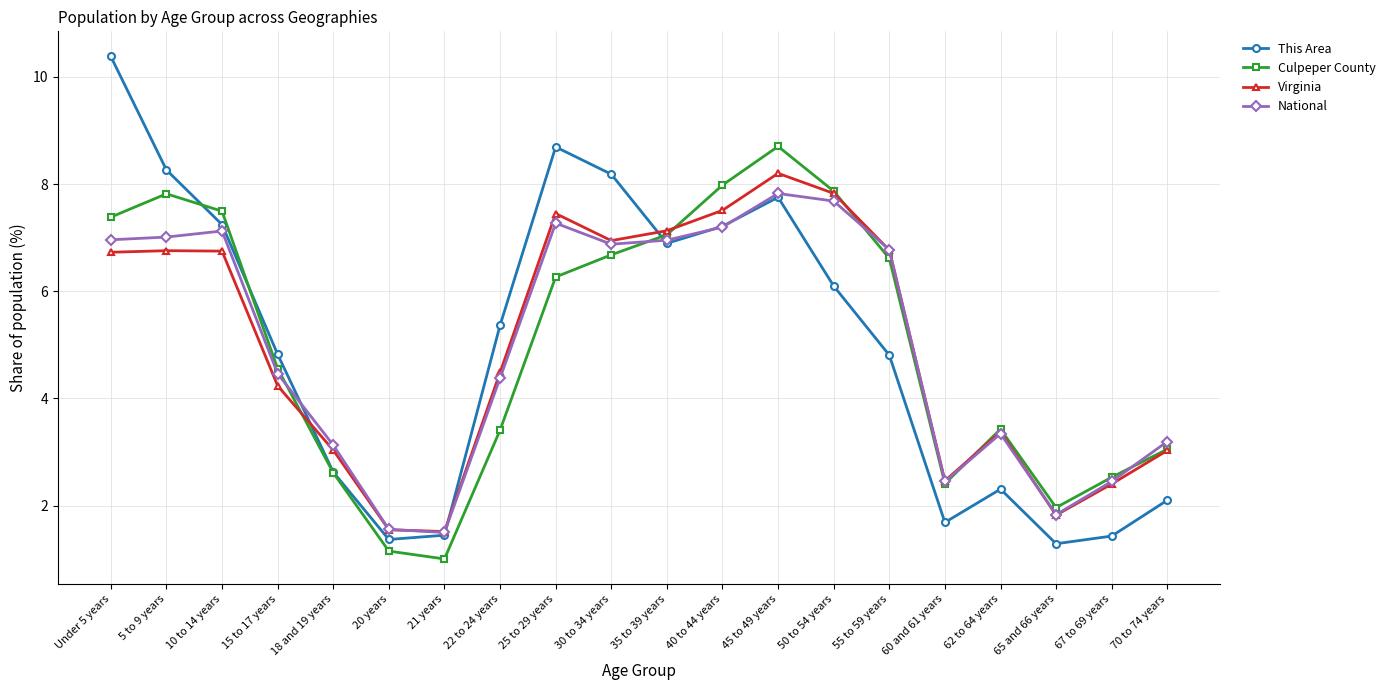

Is it true that This Area equals 8.2 at 30 to 34 years?

True